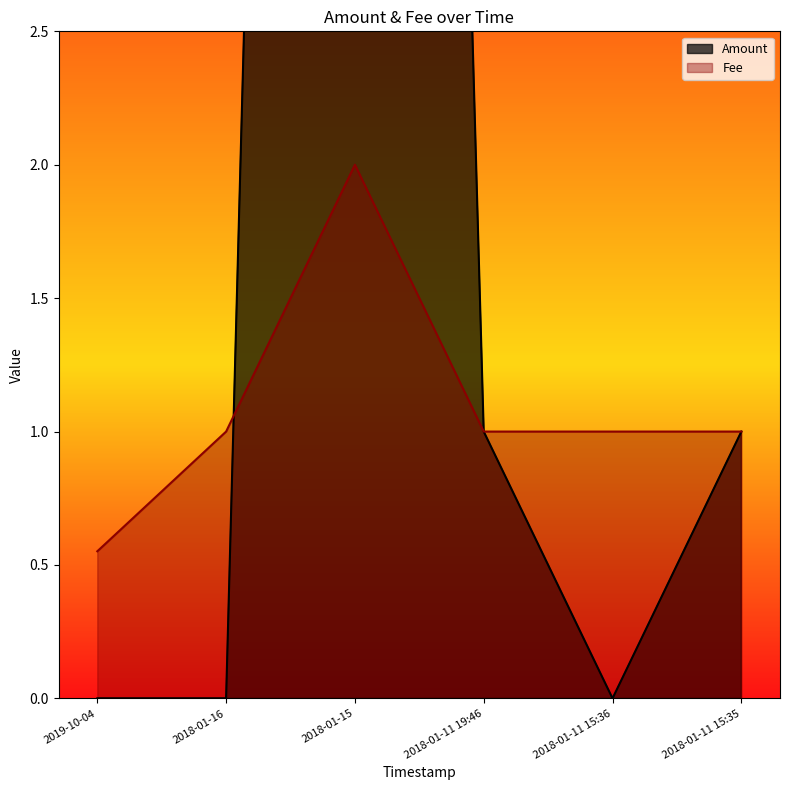

What is the value of the Fee point at the 3rd from the left?

2.0